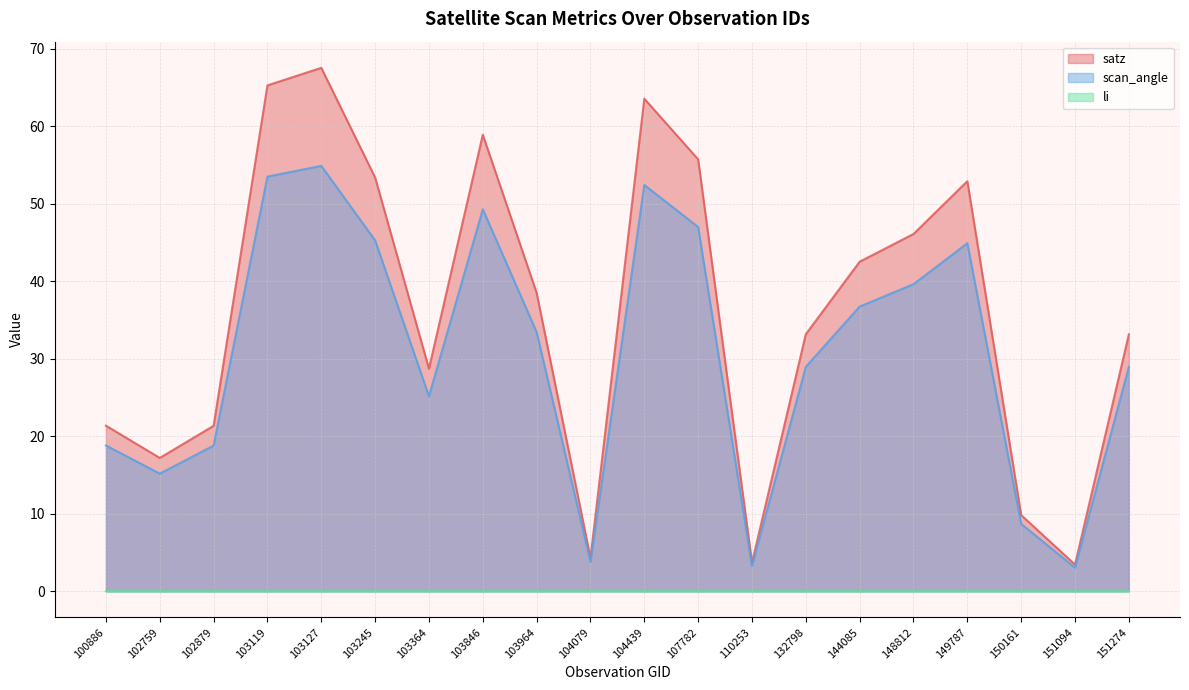

Is the value of scan_angle at 144085 greater than the value of satz at 103119?

No